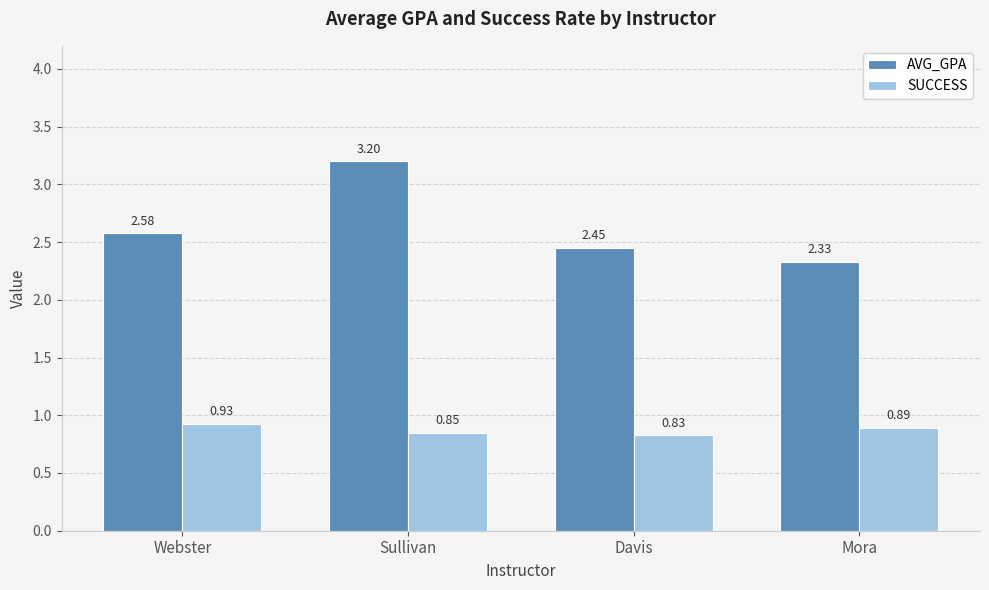

What is the sum of the AVG_GPA values at Mora and Webster?

4.9